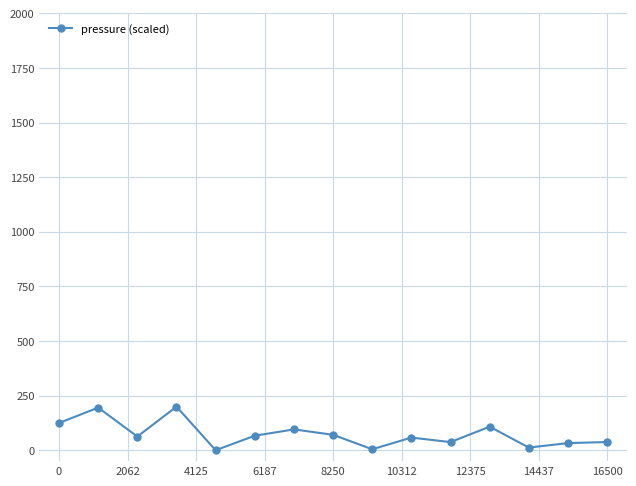

Is this an area chart (filled region under the line)?

No